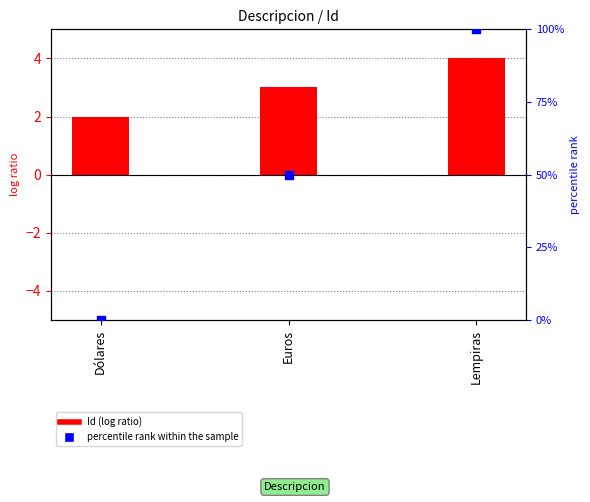

At which category is the sum across all series the highest?

Lempiras